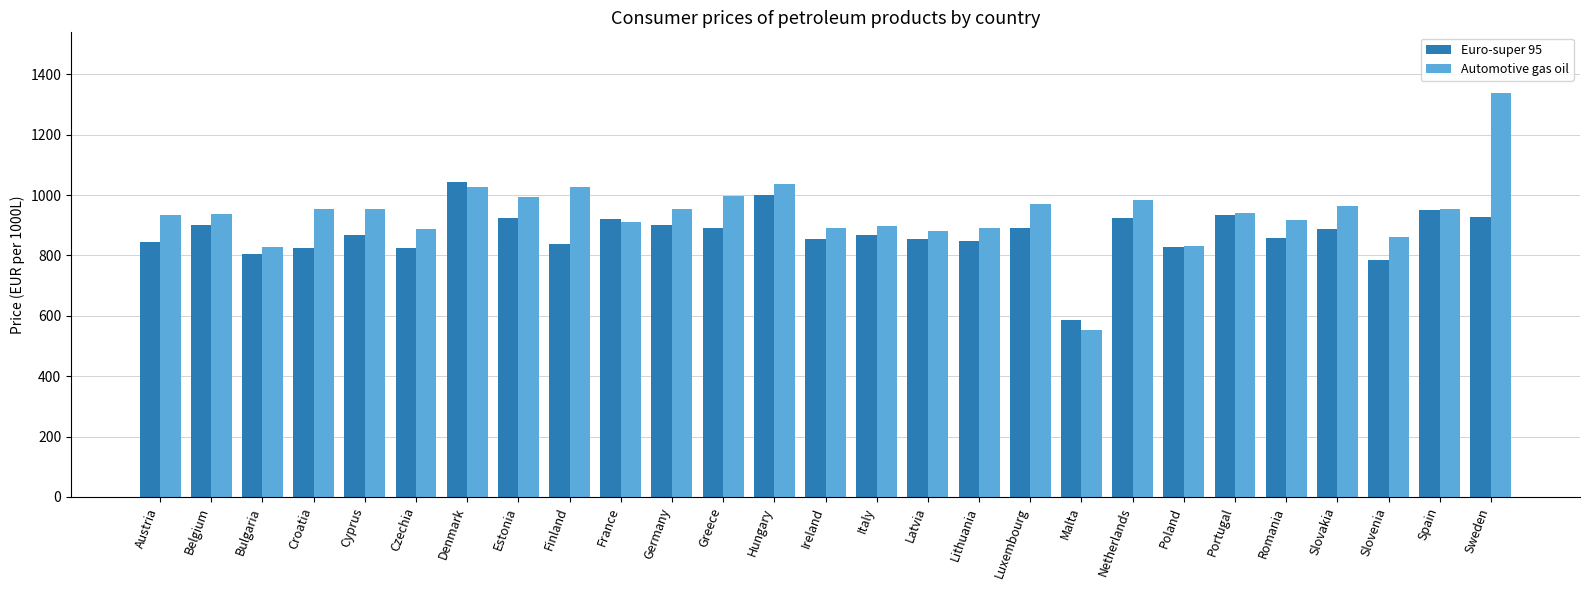

True or false: Automotive gas oil has a value of 486.0 at Croatia.

False